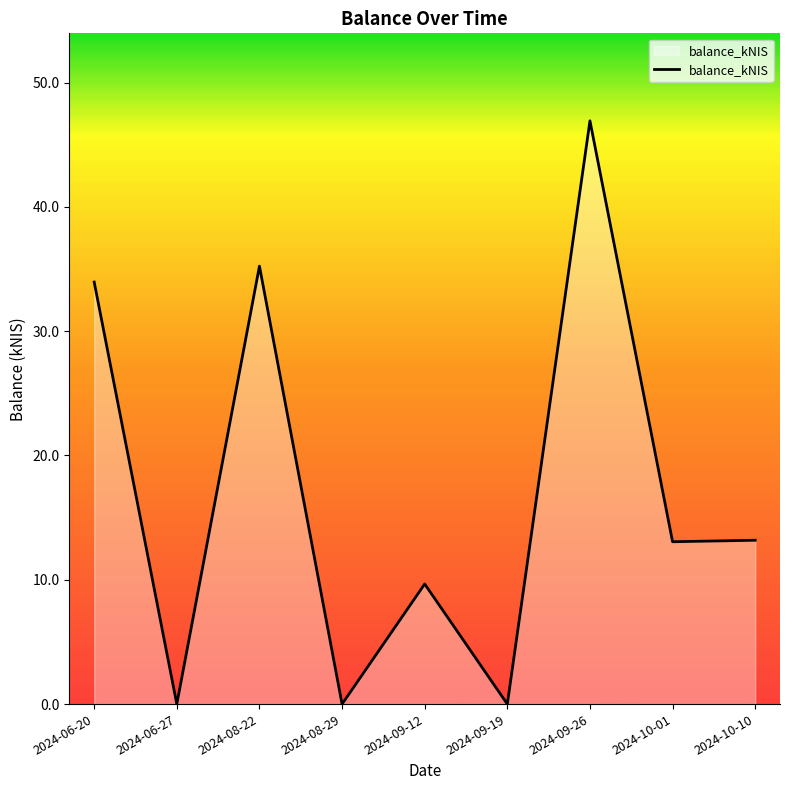

How many lines are shown in the chart?

1